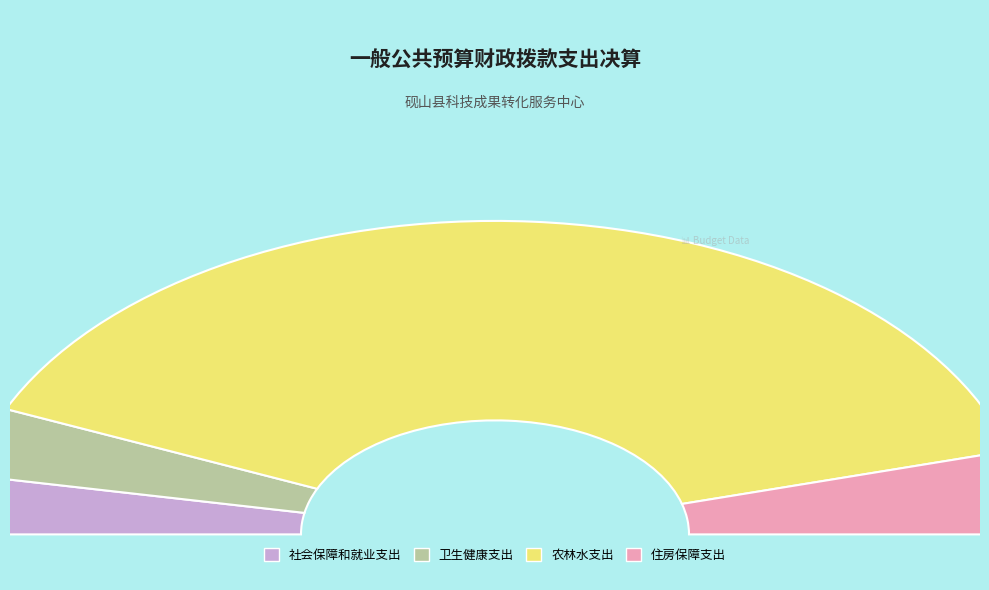

Rank the categories by value from lowest to highest.

社会保障和就业支出, 卫生健康支出, 住房保障支出, 农林水支出